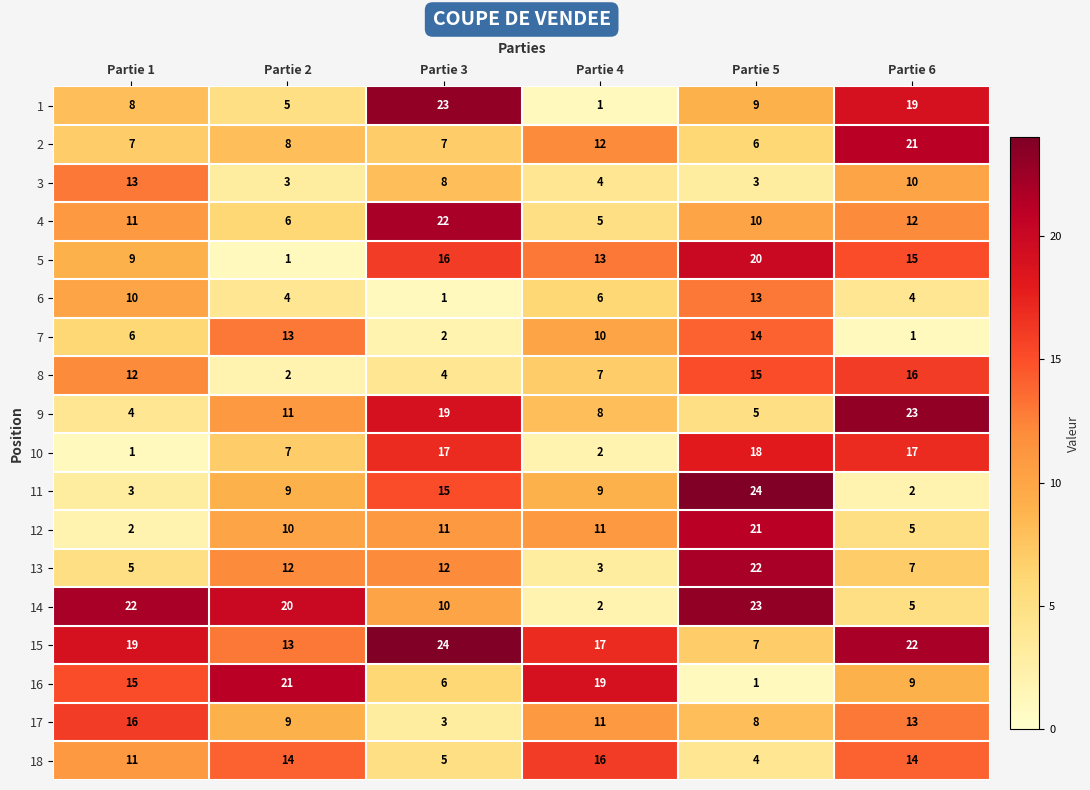

Which category has the highest value in the 11 series?

Partie 5